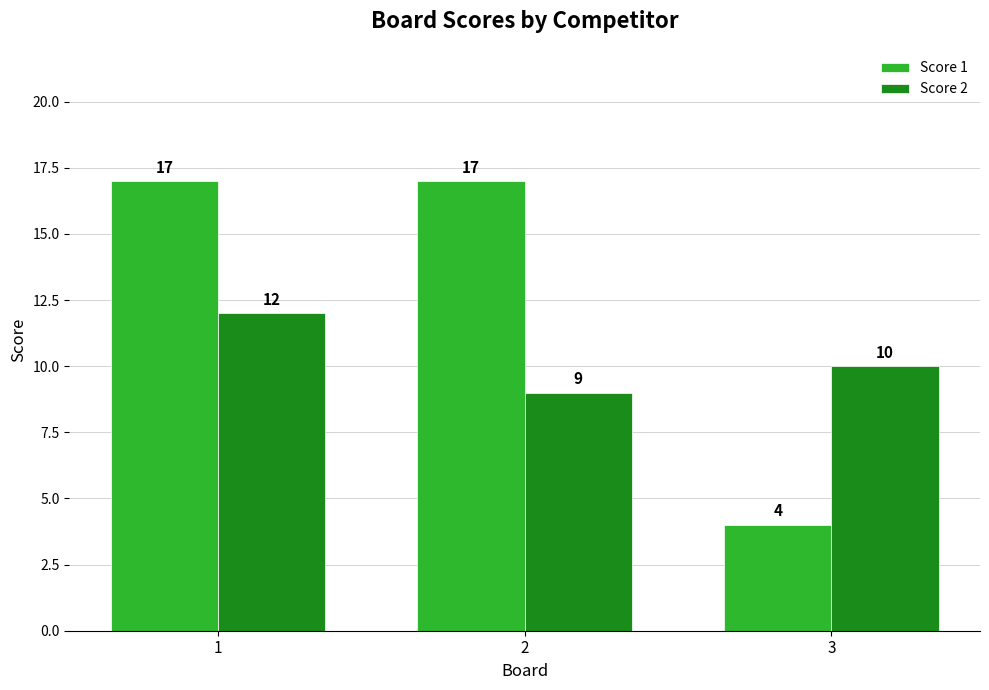

At how many categories does at least one series exceed 11?

2